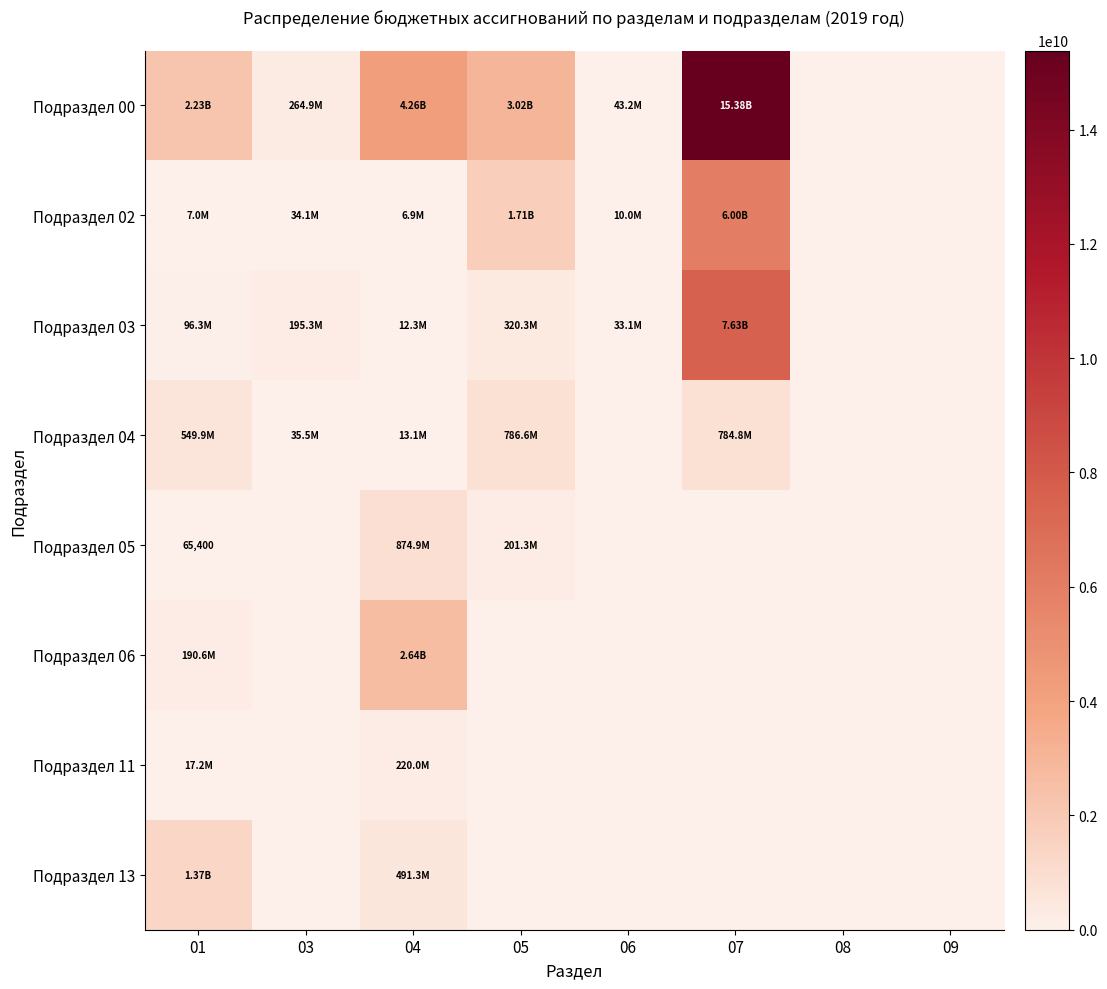

Is it true that Подраздел 13 equals -472863738.0 at 09?

False